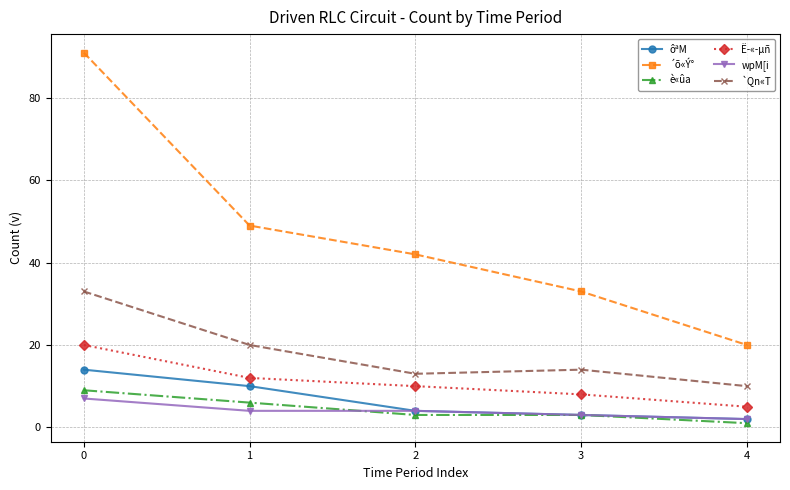

What is the maximum value for Ë­«­µñ?

20